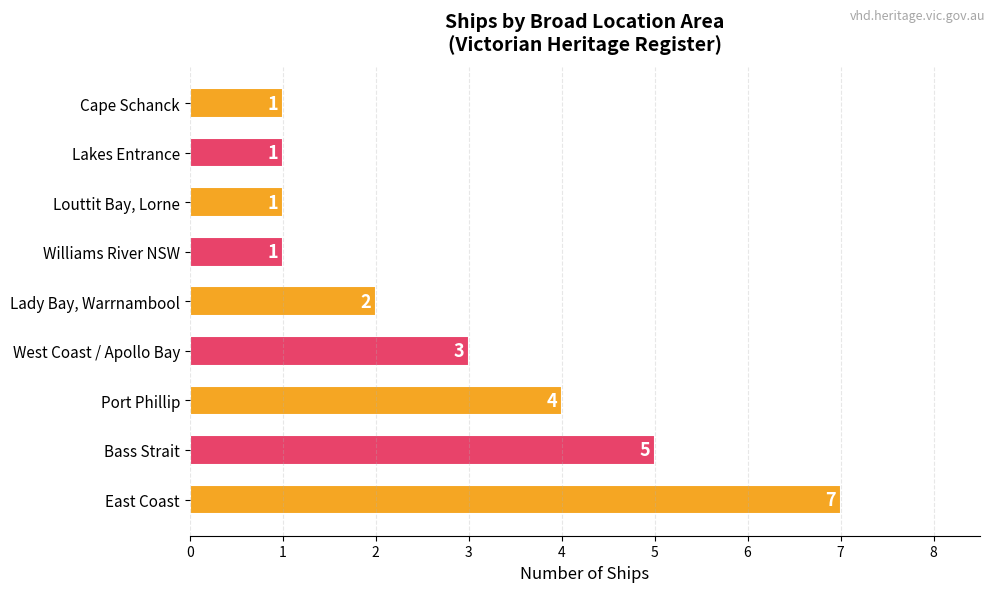

Count the values in the range 1 to 4.

7